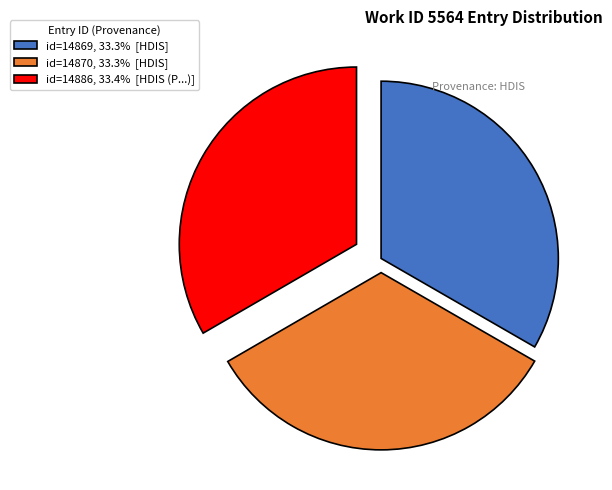

Approximately how many times larger is the value at id=14870, 33.3% [HDIS] compared to id=14869, 33.3% [HDIS]?

1.0